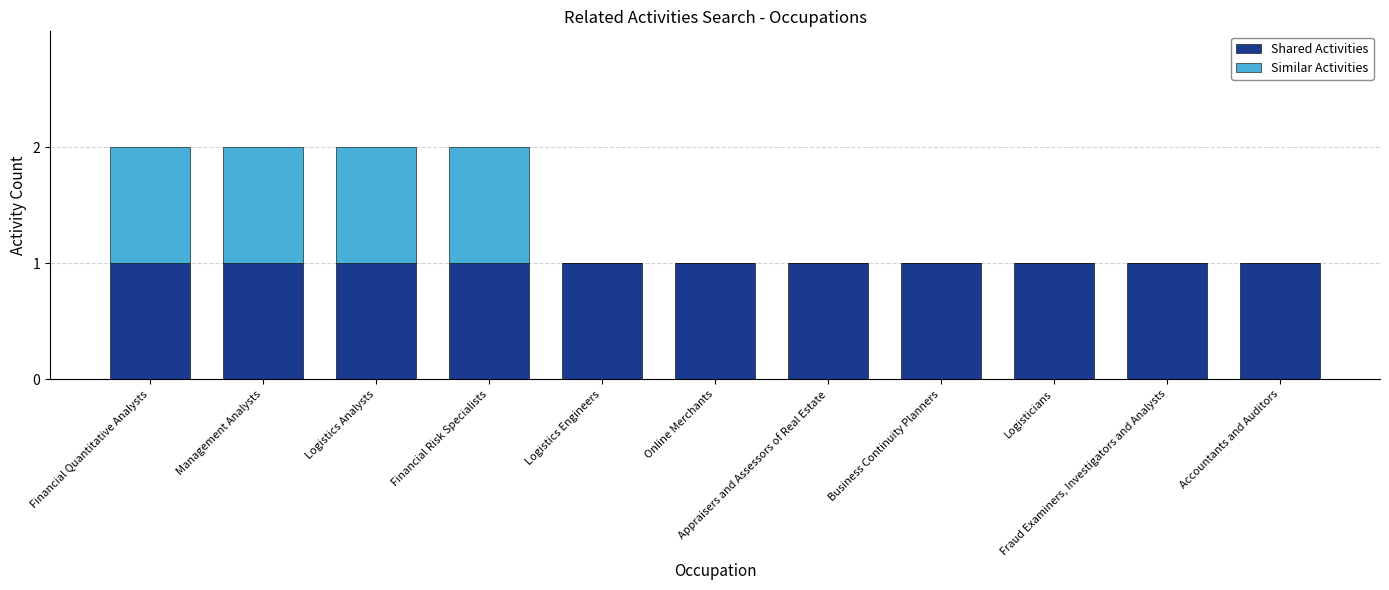

Count the number of data series in this chart.

2